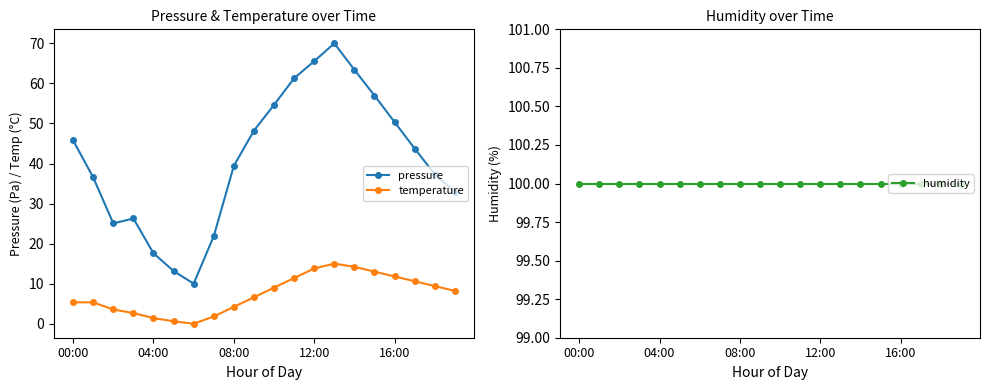

Which category has the highest value in the pressure series?

13